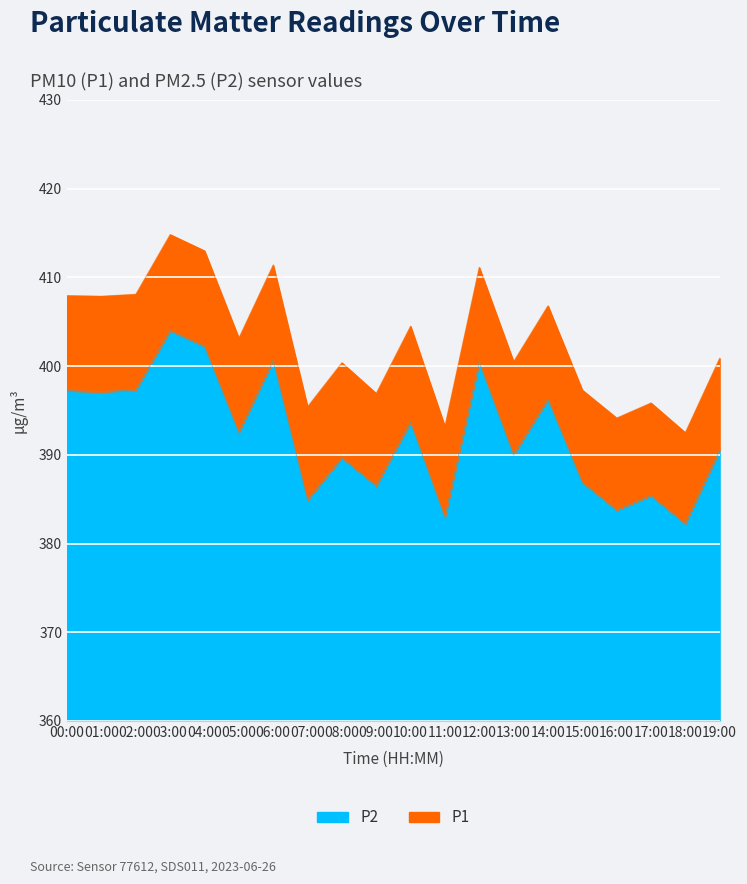

Which series has the largest range (max minus min)?

P1